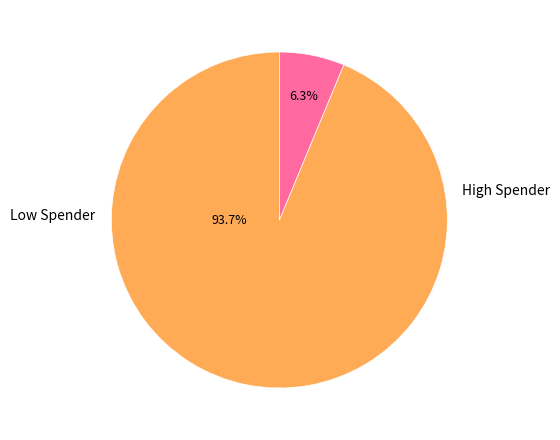

Is there a majority slice in this chart?

Yes